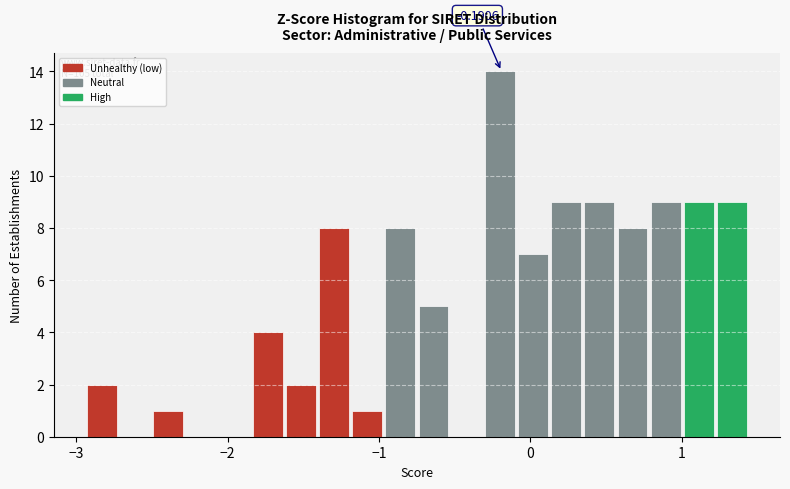

Around what value on the x-axis is the tallest bar? Give the approximate position of its centre, as read against the axis.

-0.2